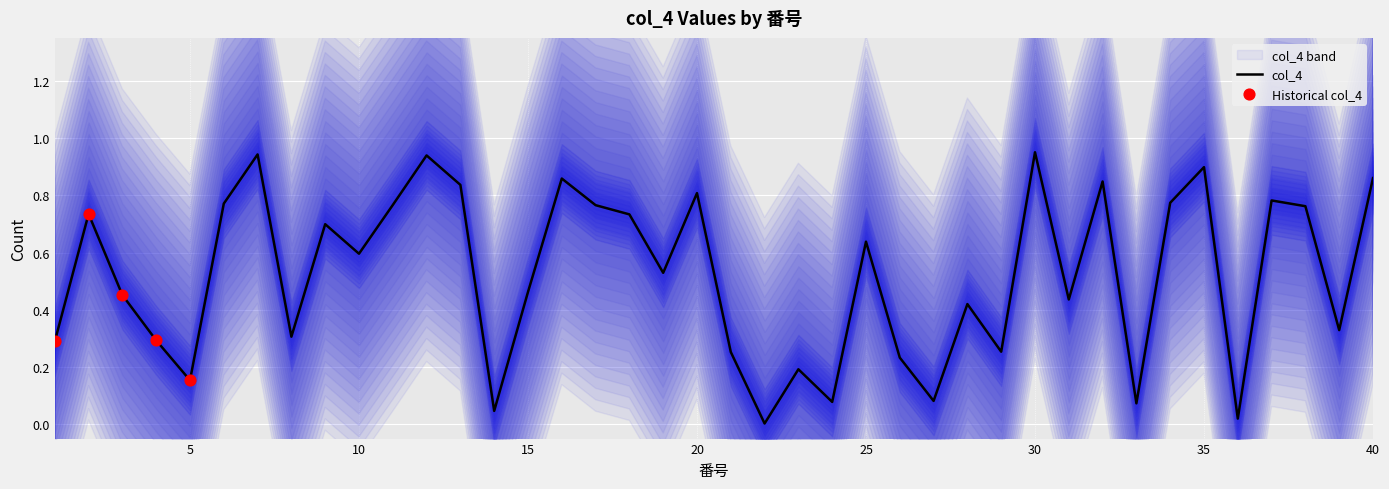

Which has a higher value, 15 or 16?

16